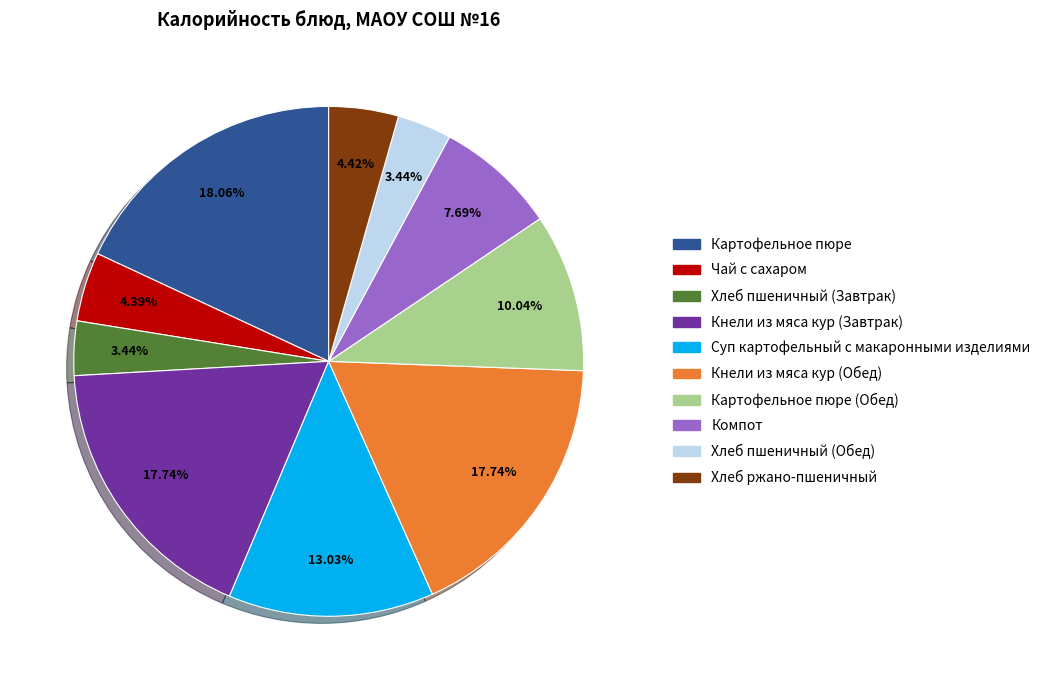

What percentage is the Хлеб пшеничный (Завтрак) slice, to the nearest percent?

3%